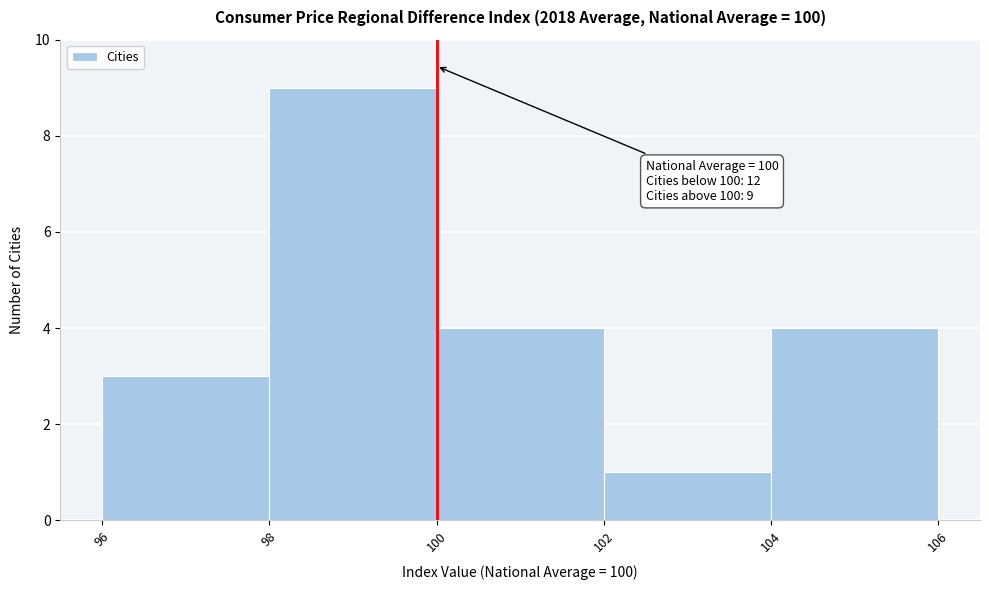

Which range on the x-axis has the tallest bar?

98 to 100